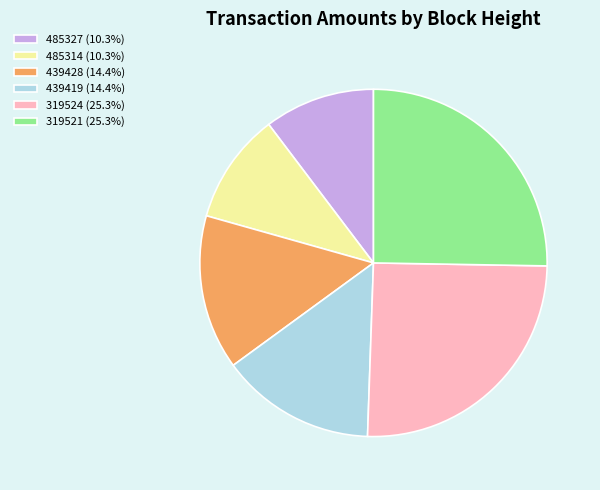

How many segments does this pie chart have?

6